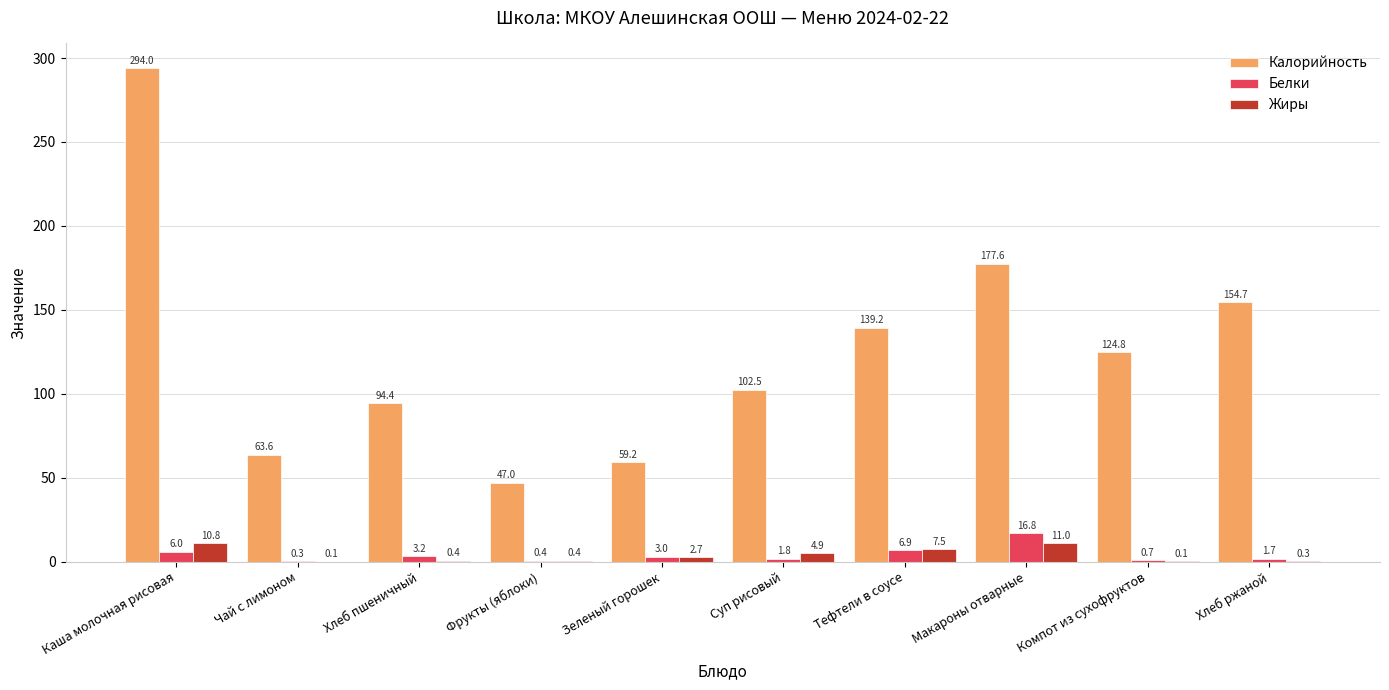

The value of Жиры at Фрукты (яблоки) is 0.4. True or false?

True